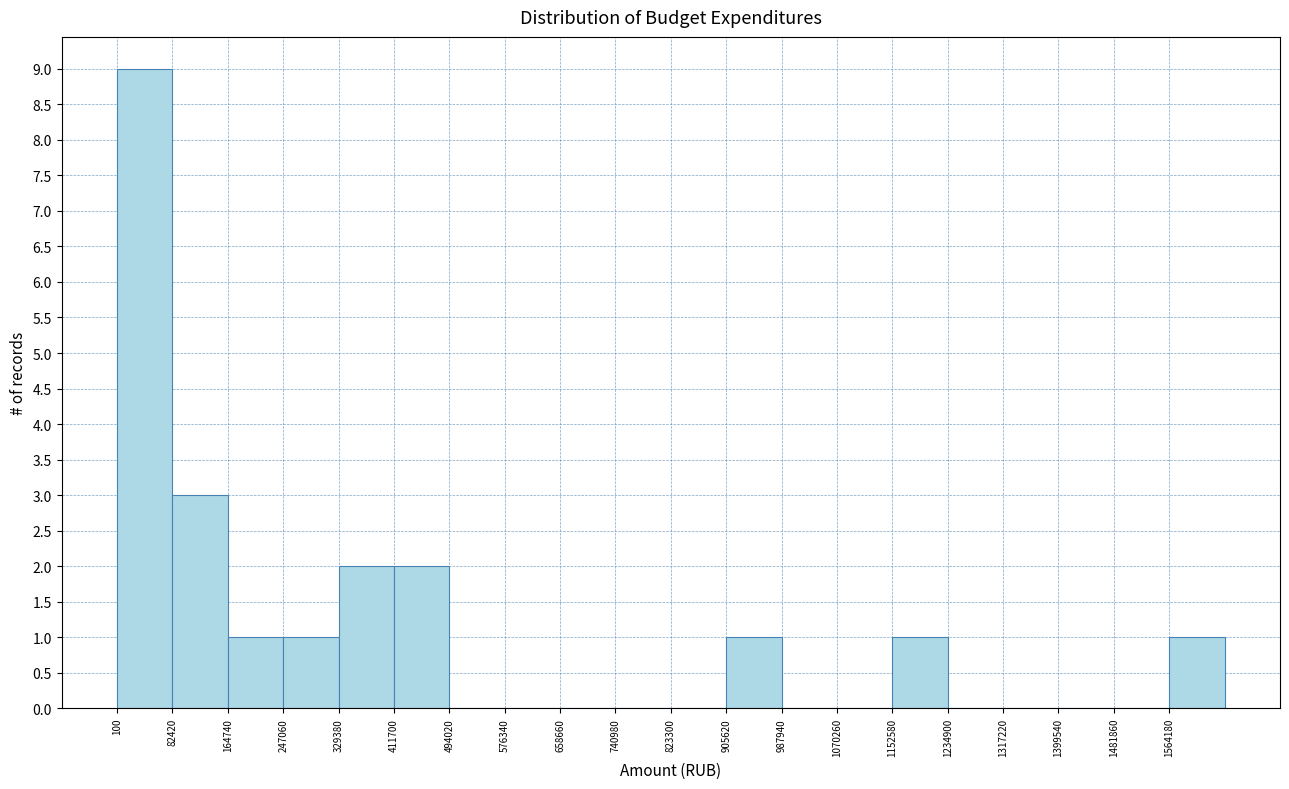

Over which range of the x-axis is the bar tallest?

0 to 80000